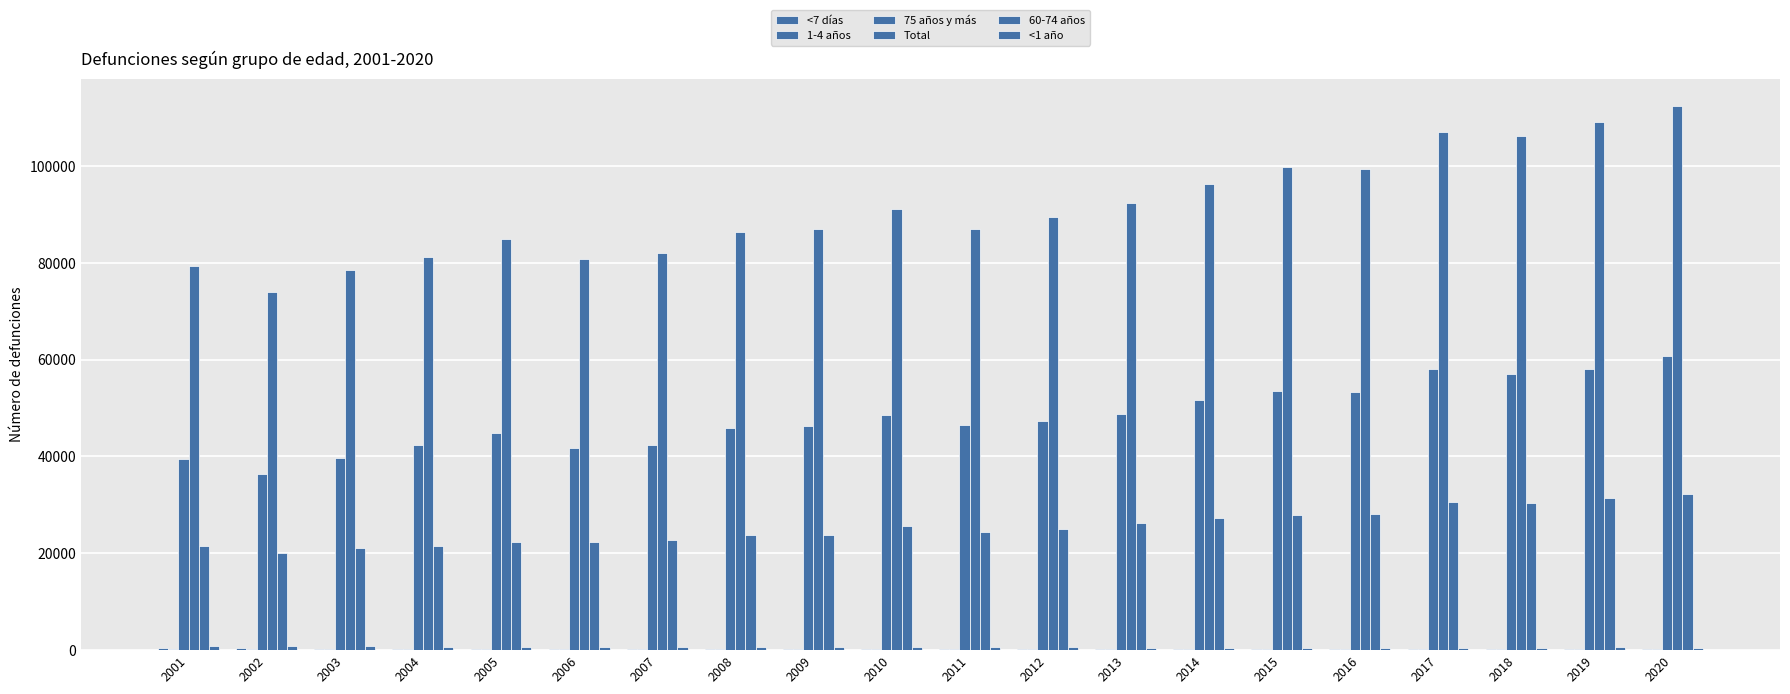

What is the difference between the 60-74 años values at 2018 and 2011?

6019